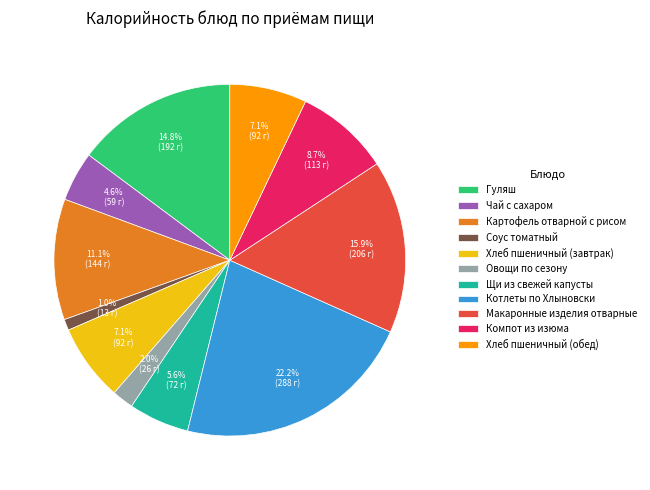

Which has a higher value, Щи из свежей капусты or Хлеб пшеничный (обед)?

Хлеб пшеничный (обед)